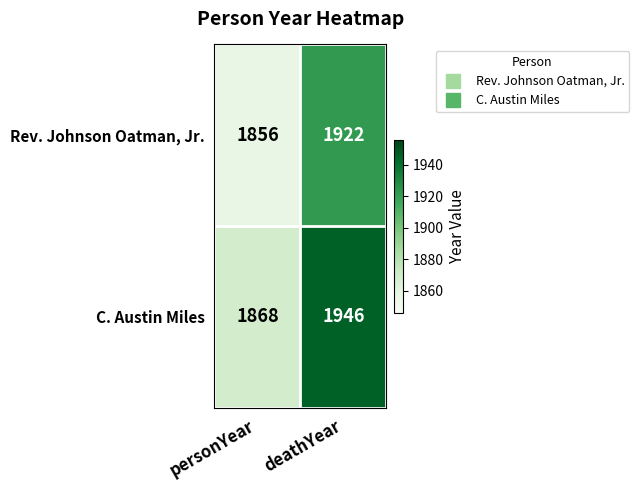

Count the number of categories in the chart.

2